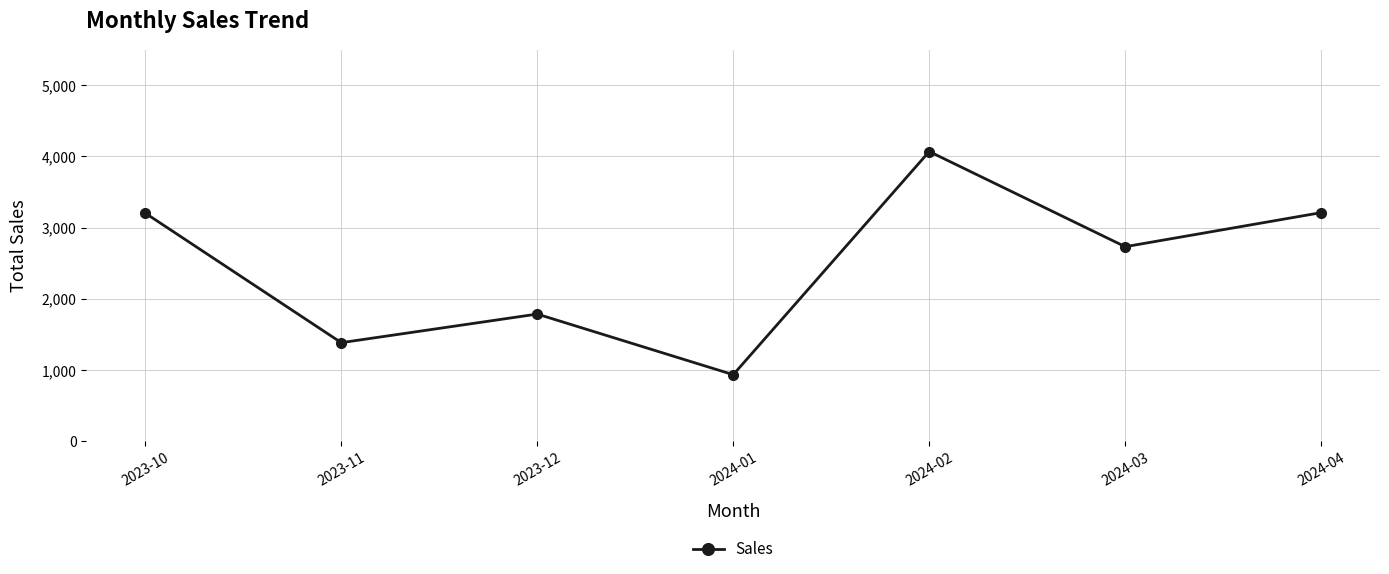

How many points are higher than both their immediate neighbors (excluding endpoints)?

2